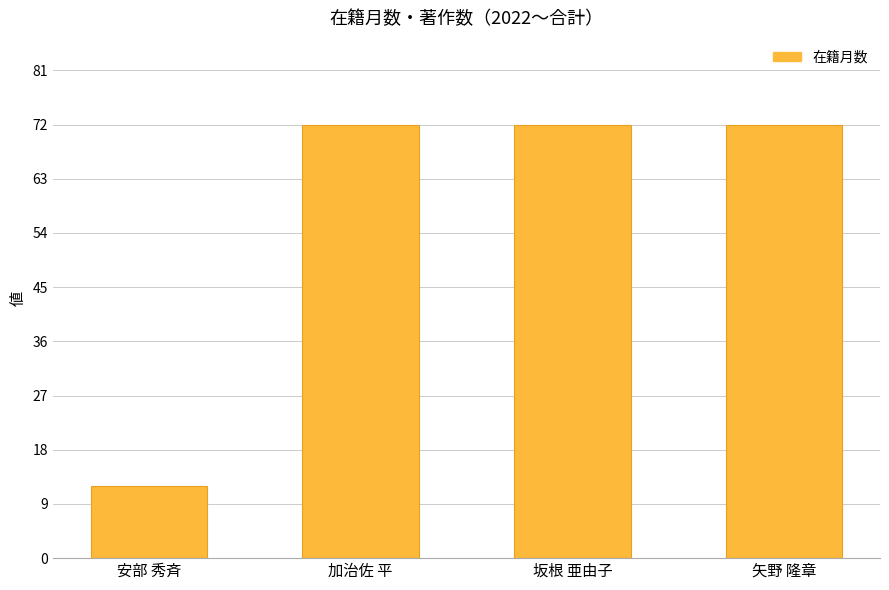

What is the sum of all values?

228